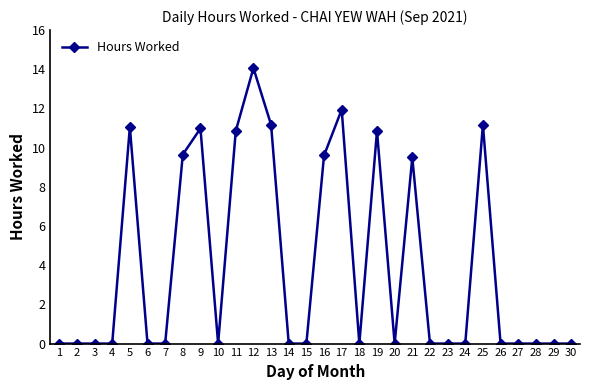

How many series are shown in this chart?

1